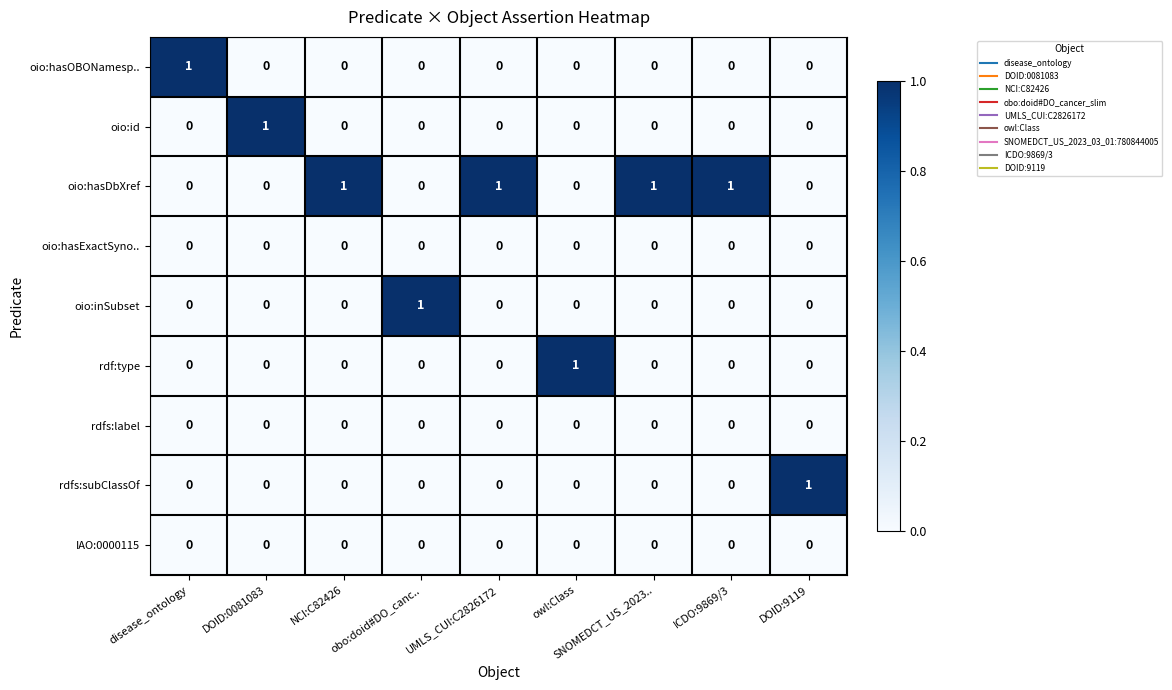

How many data points in rdfs:subClassOf are above 0?

1